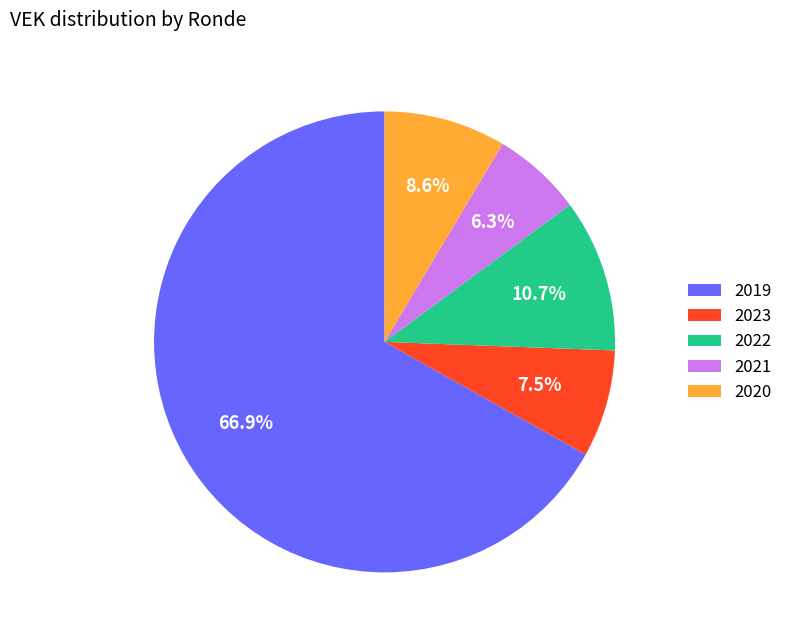

How much of the chart is everything except 2023?

92.5%